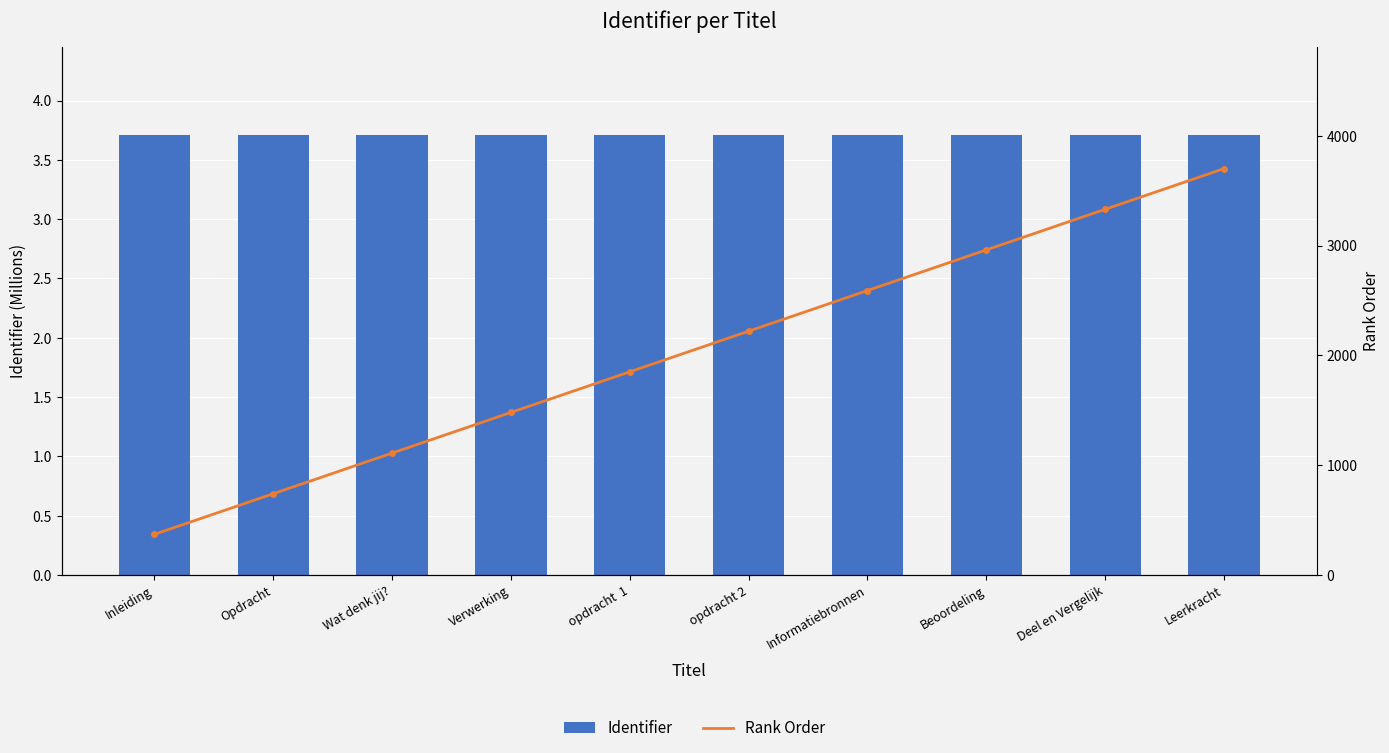

What is the difference between the highest and lowest values at Leerkracht?

3696.3